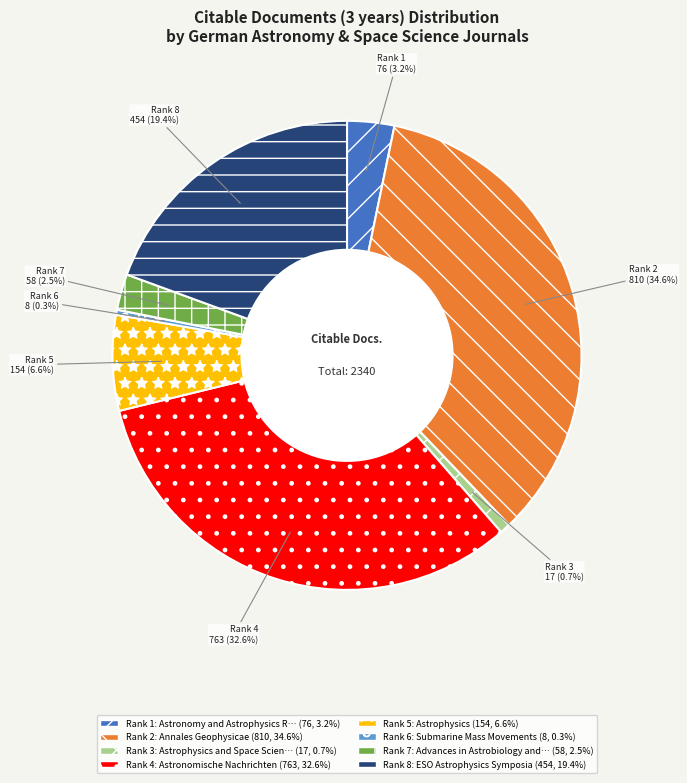

To the nearest percent, what is the average slice percentage?

12%